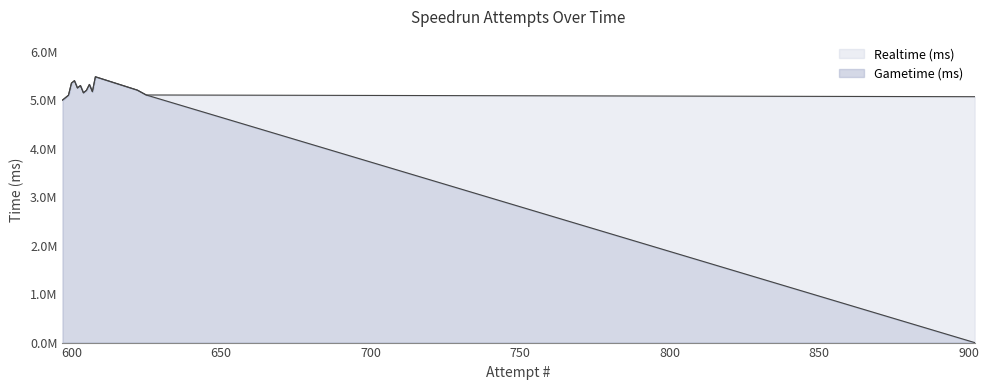

Does the chart have visible grid lines?

No